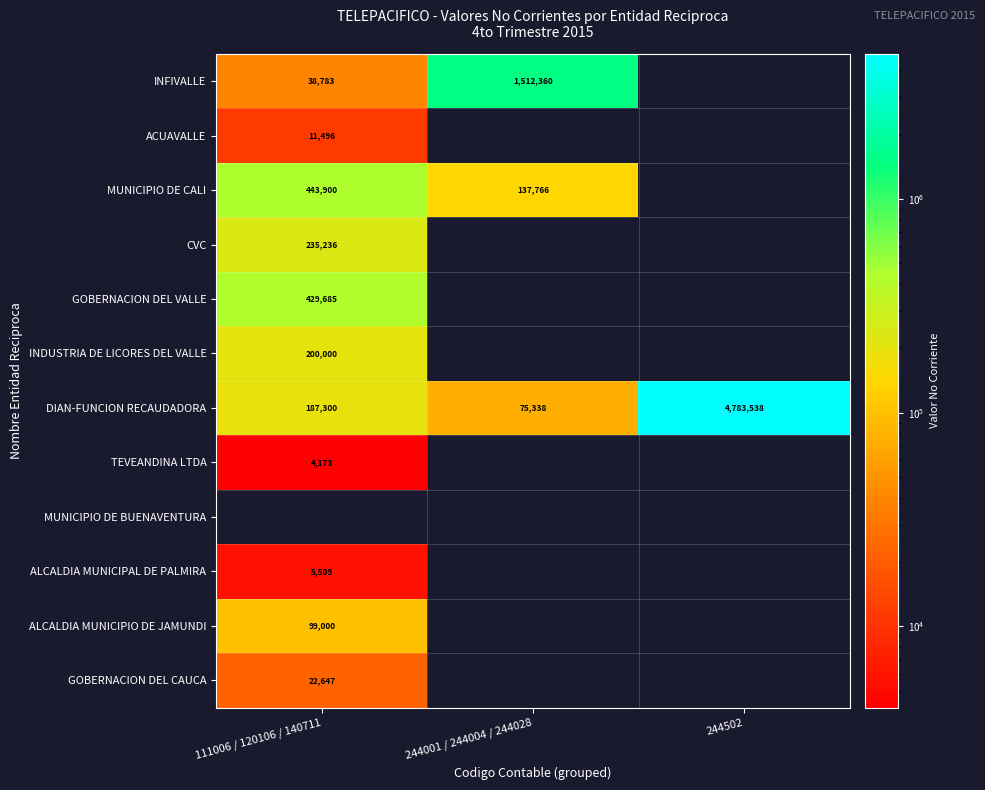

Is it true that INFIVALLE equals 1512360 at 244001 / 244004 / 244028?

True